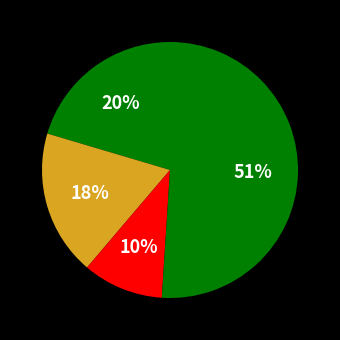

Count the number of slices in the pie.

4